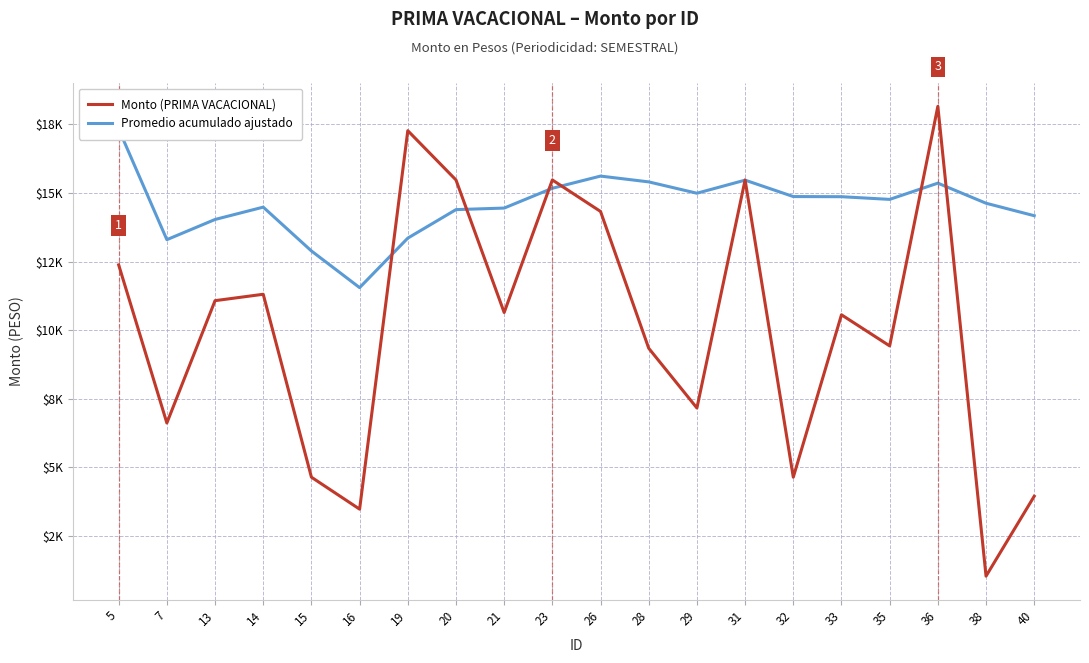

What is the difference between the maximum and minimum values in the Promedio acumulado ajustado series?

5781.7